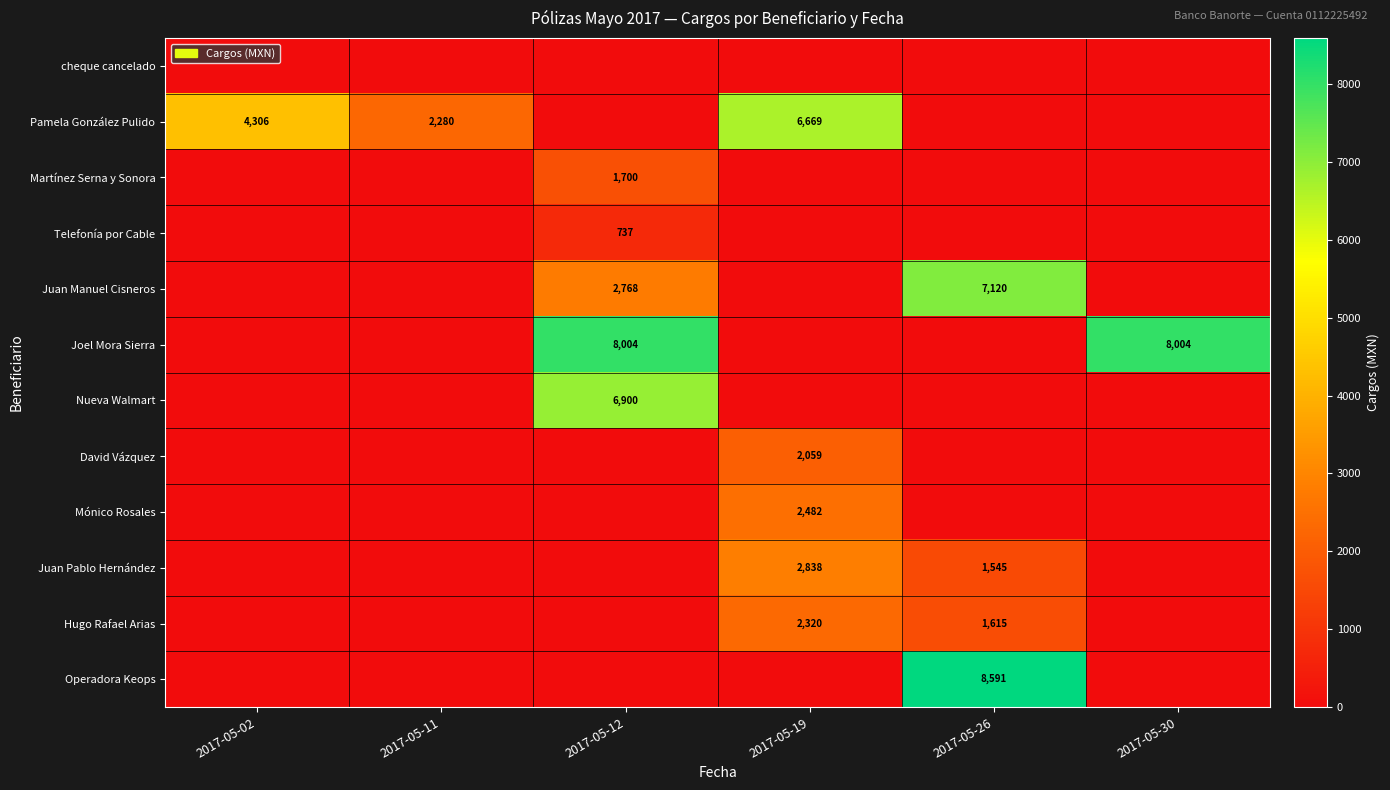

The Nueva Walmart series shows 6900 at 2017-05-12. True or false?

True